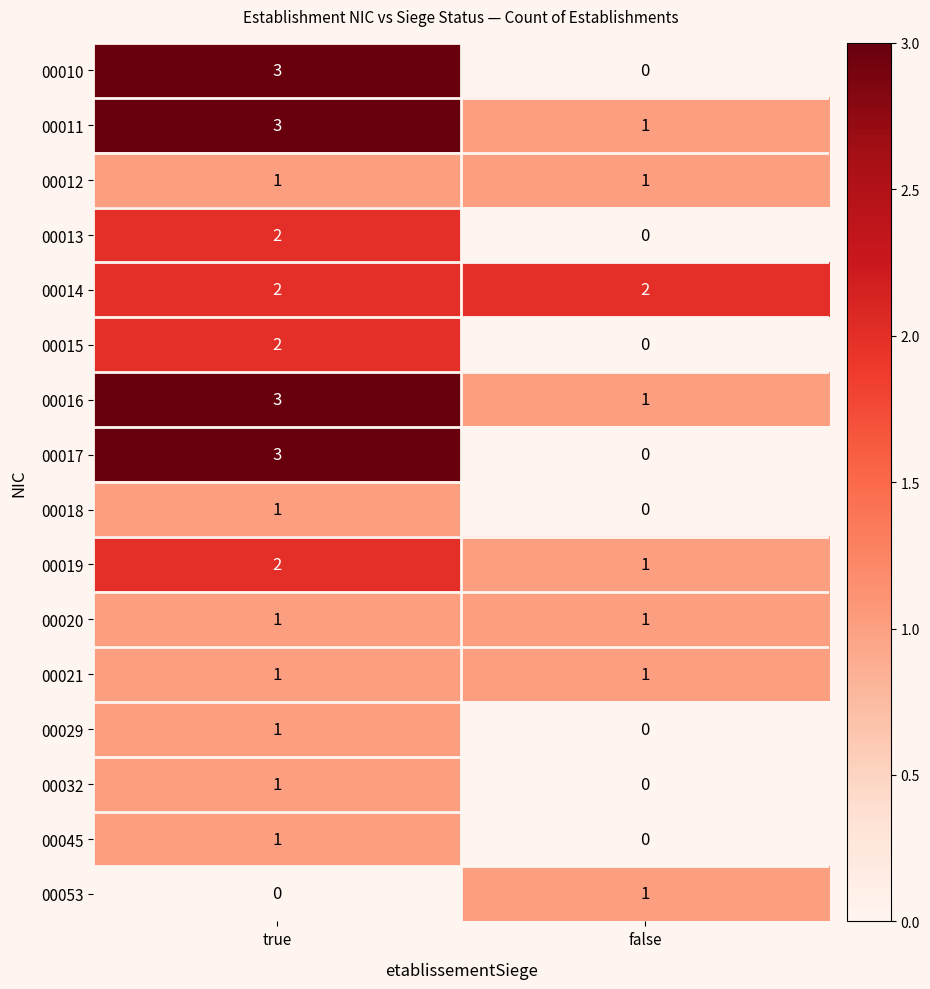

At which category is the sum across all series the highest?

true